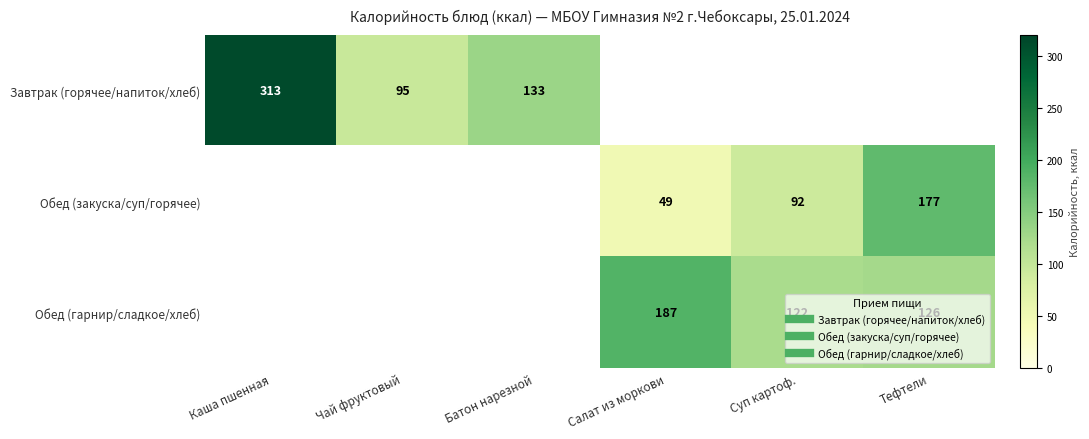

Is it true that Завтрак (горячее/напиток/хлеб) equals -185 at Салат из моркови?

False